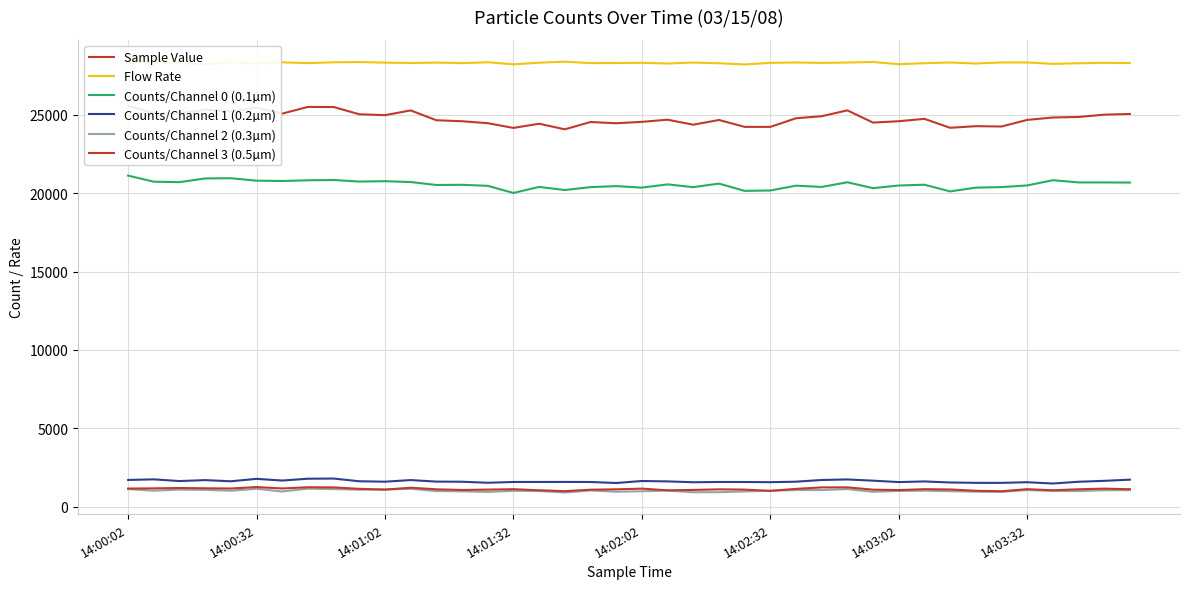

True or false: Counts/Channel 3 (0.5µm) has a value of 1958 at 14:03:02.

False